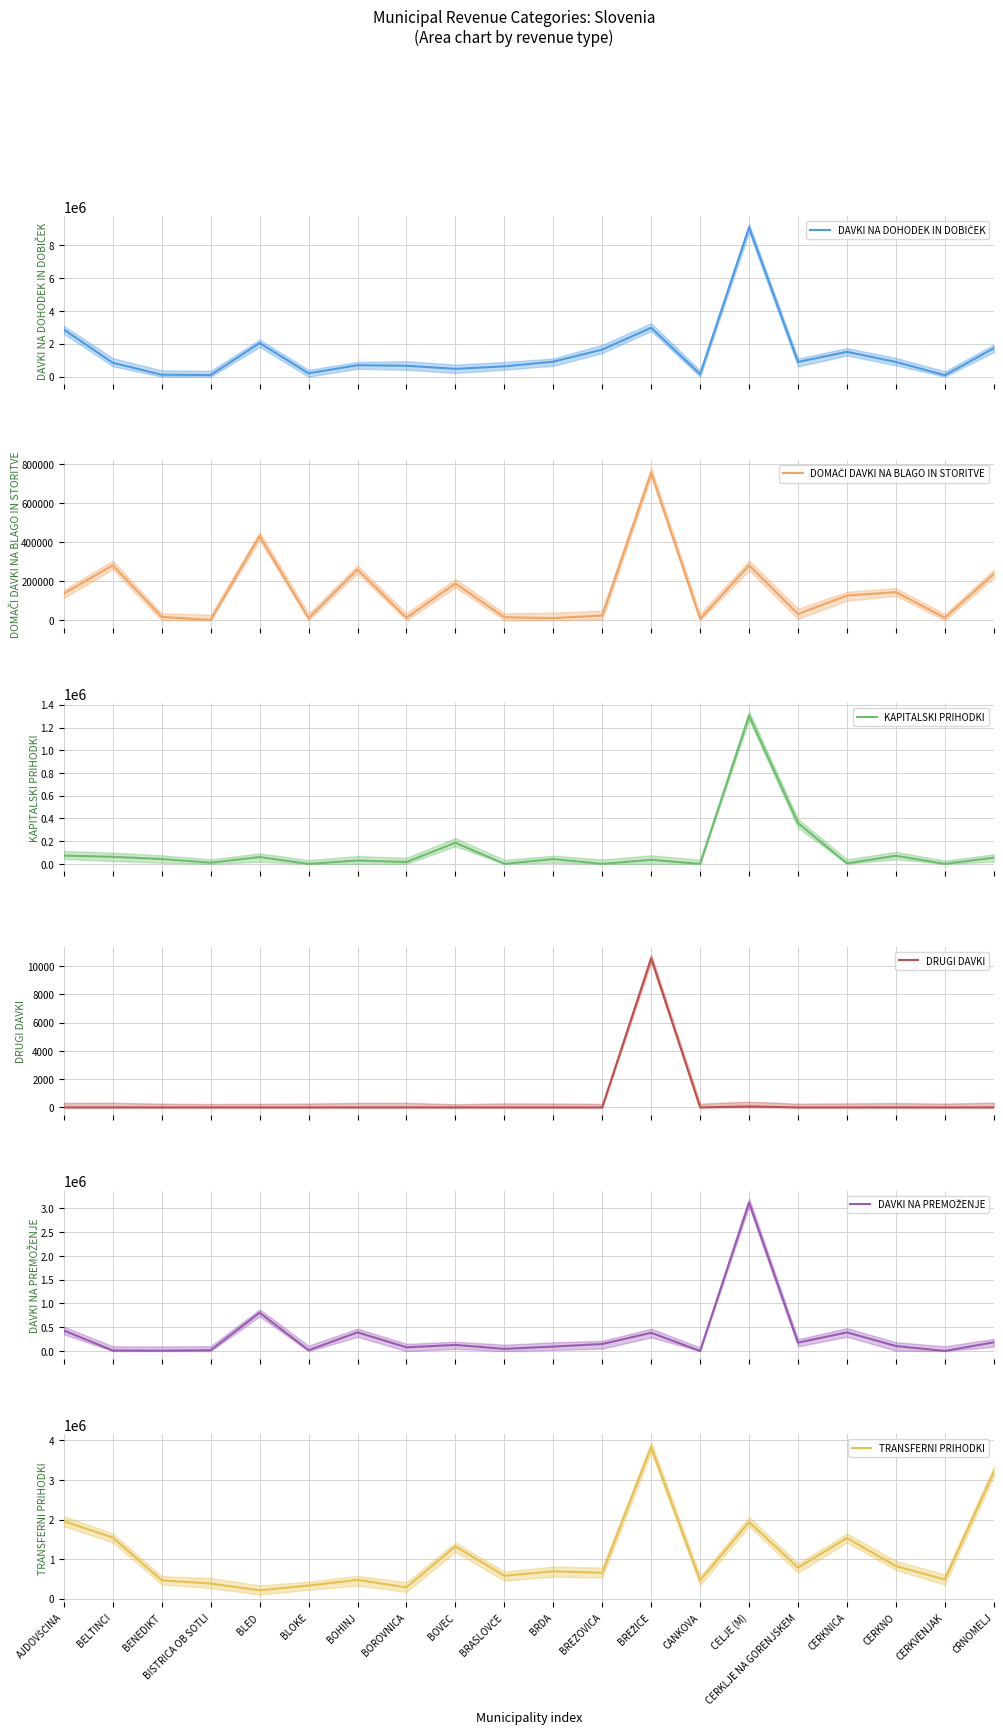

The DOMAČI DAVKI NA BLAGO IN STORITVE mean series shows 144241.4 at CERKNO. True or false?

True